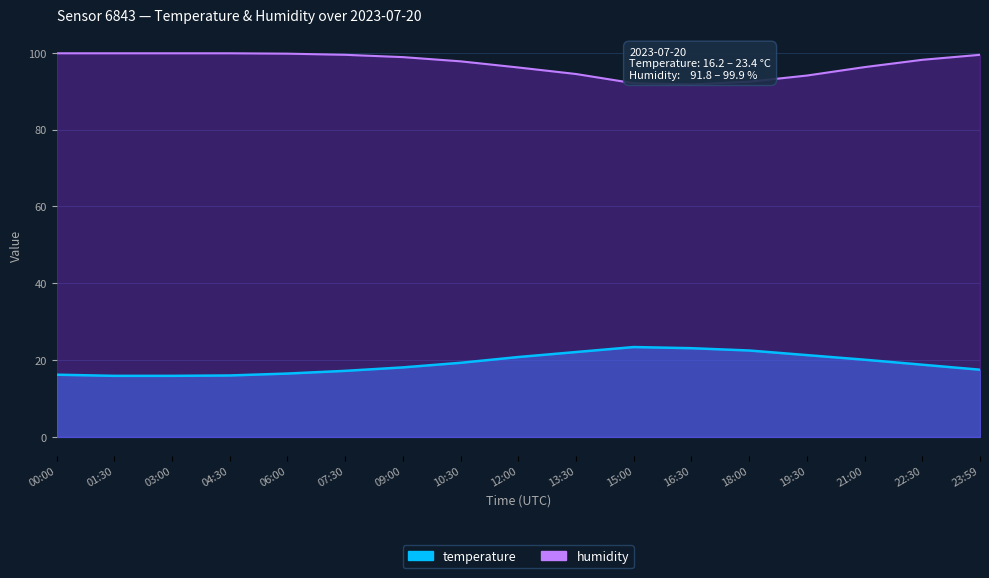

Reading left to right, extract all data points from this chart.

temperature: 00:00=16.2	01:30=15.9	03:00=15.9	04:30=16.0	06:00=16.5	07:30=17.2	09:00=18.1	10:30=19.3	12:00=20.8	13:30=22.1	15:00=23.4	16:30=23.1	18:00=22.5	19:30=21.3	21:00=20.1	22:30=18.8	23:59=17.5
humidity: 00:00=99.9	01:30=99.9	03:00=99.9	04:30=99.9	06:00=99.8	07:30=99.5	09:00=98.9	10:30=97.8	12:00=96.2	13:30=94.5	15:00=92.1	16:30=91.8	18:00=92.5	19:30=94.1	21:00=96.3	22:30=98.2	23:59=99.5